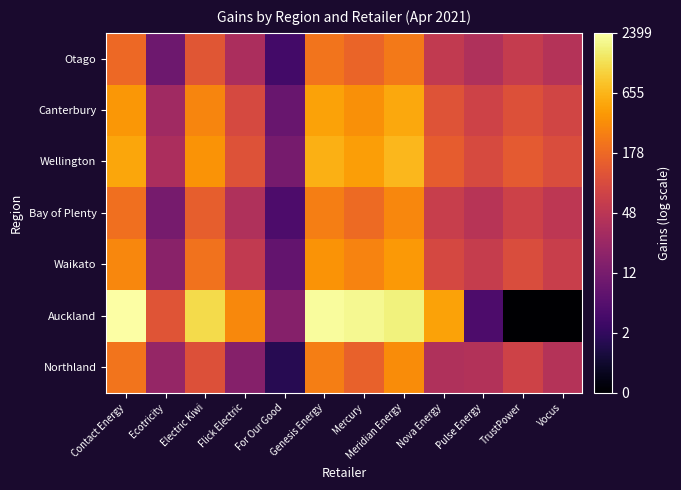

At how many categories does at least one series exceed 3?

11